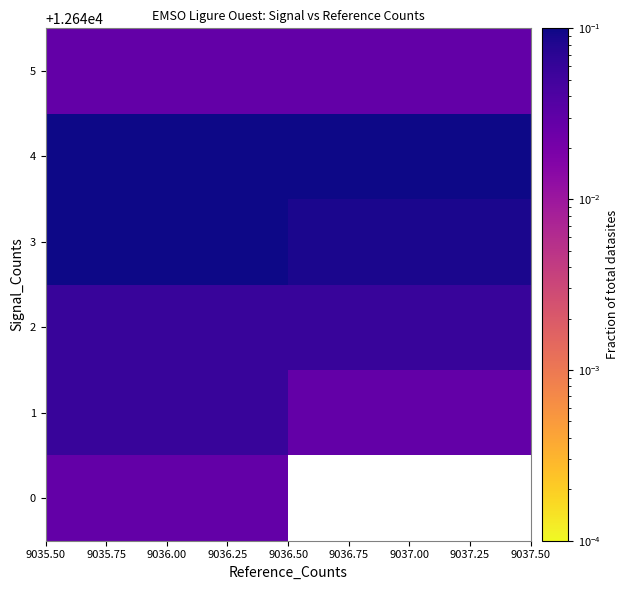

The value of 4 at 9036.00 is 0.1. True or false?

True